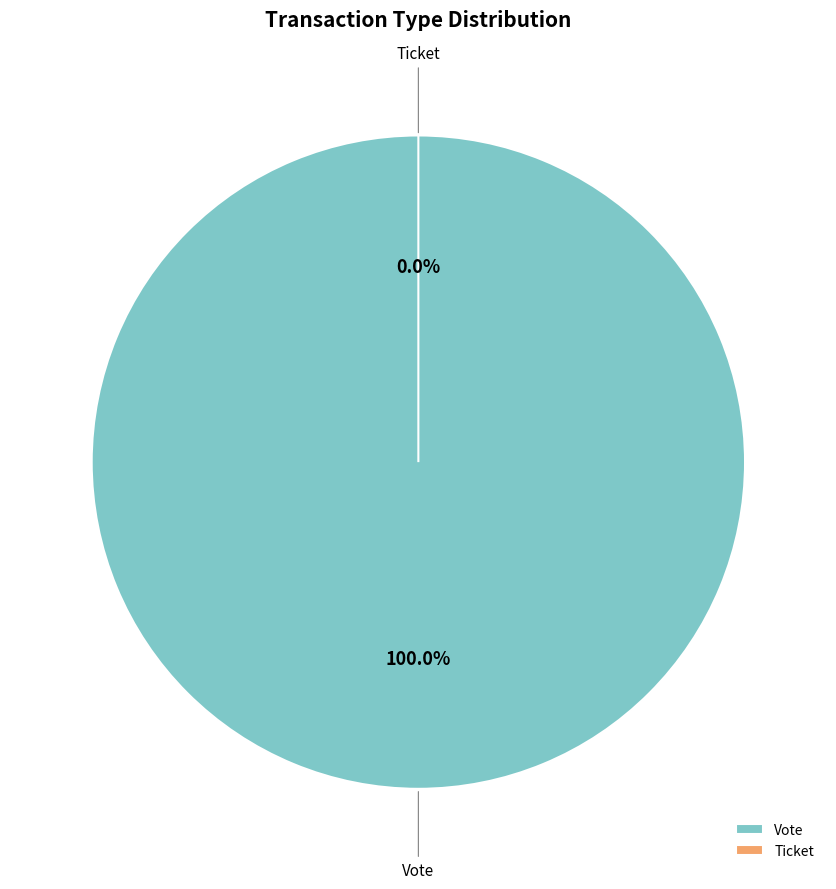

To the nearest percent, what is the average slice percentage?

50%